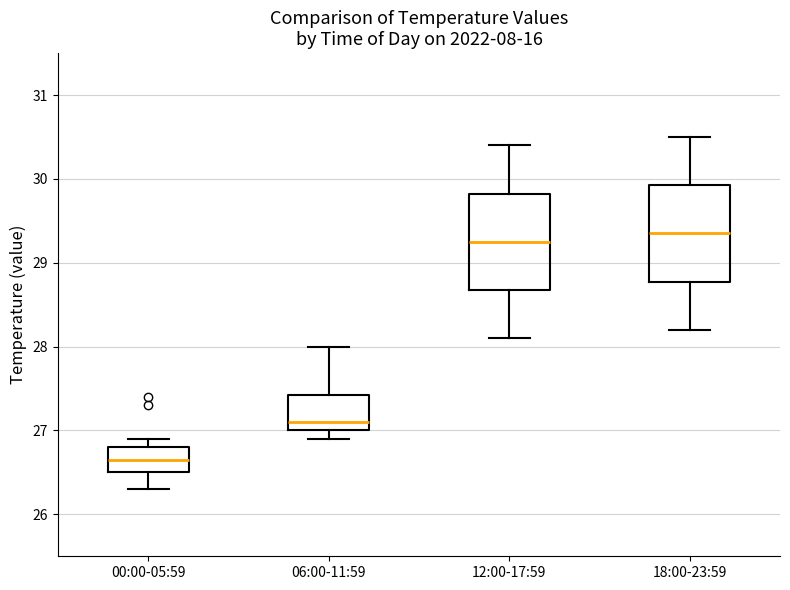

Reading left to right, read every box against the y-axis: the position of its median line, the range the box covers, and the ends of its whiskers. The values are not printed on the chart, so give them approximately, as read against the axis.

00:00-05:59: median 26.7, box 26.5 to 26.8, whiskers 26.3 to 26.9
06:00-11:59: median 27.1, box 27.0 to 27.4, whiskers 26.9 to 28.0
12:00-17:59: median 29.3, box 28.7 to 29.8, whiskers 28.1 to 30.4
18:00-23:59: median 29.4, box 28.8 to 29.9, whiskers 28.2 to 30.5